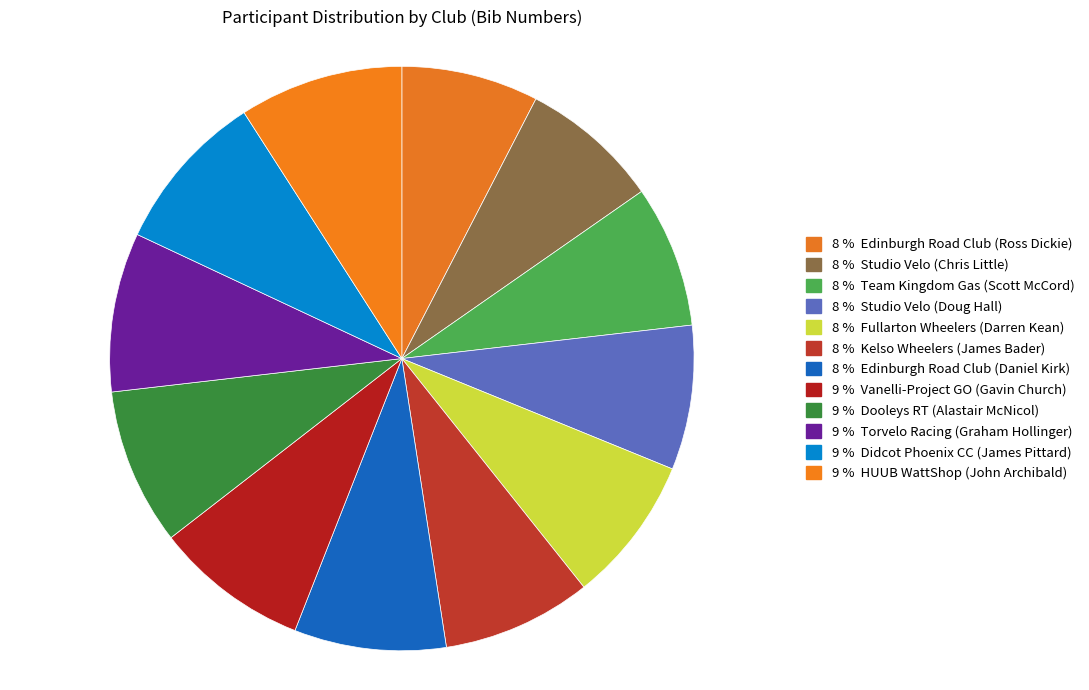

How many slices are in this pie chart?

12